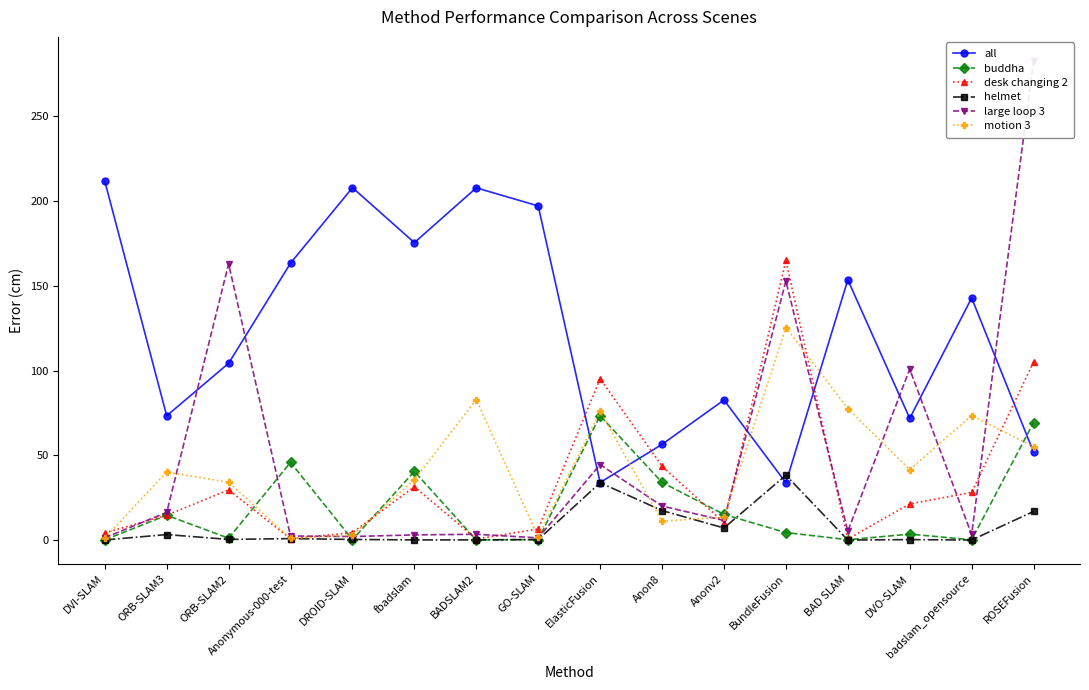

Count the number of data series in this chart.

6